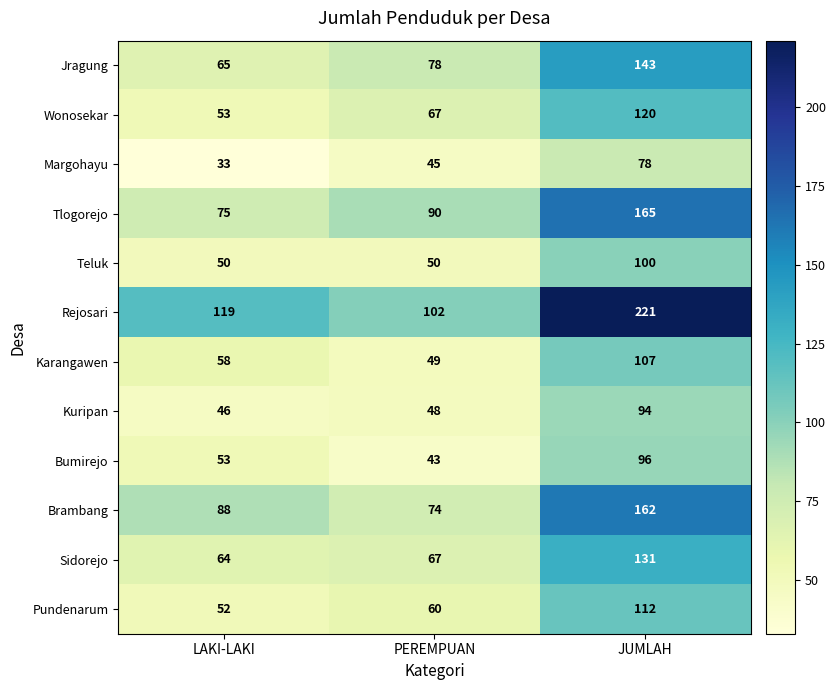

What is the difference between the maximum and second lowest values in the Margohayu series?

33